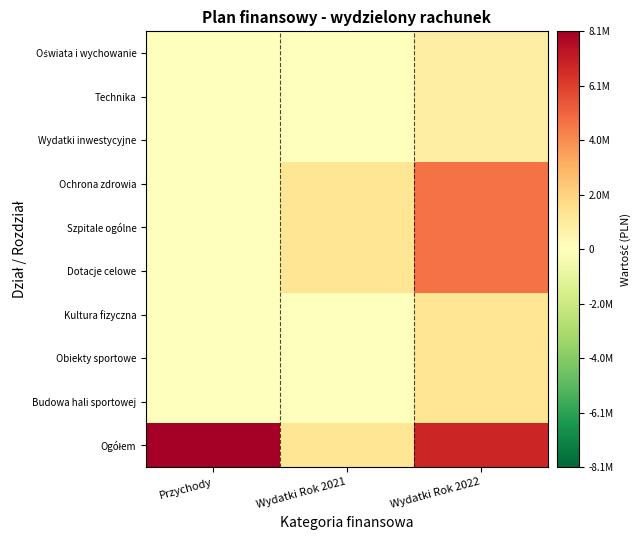

Count the number of data series in this chart.

10